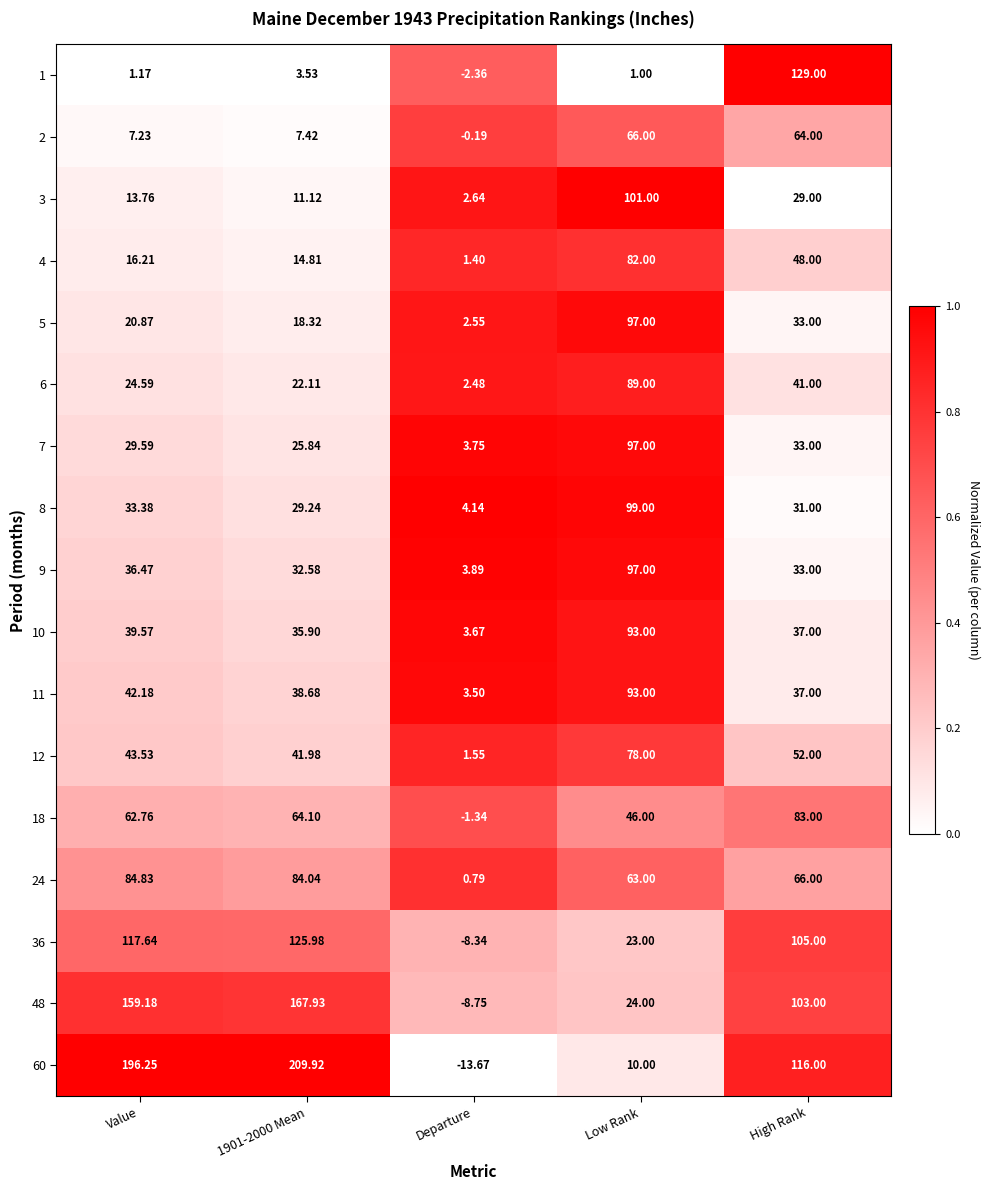

Where is 48 nearest to the value 79?

High Rank